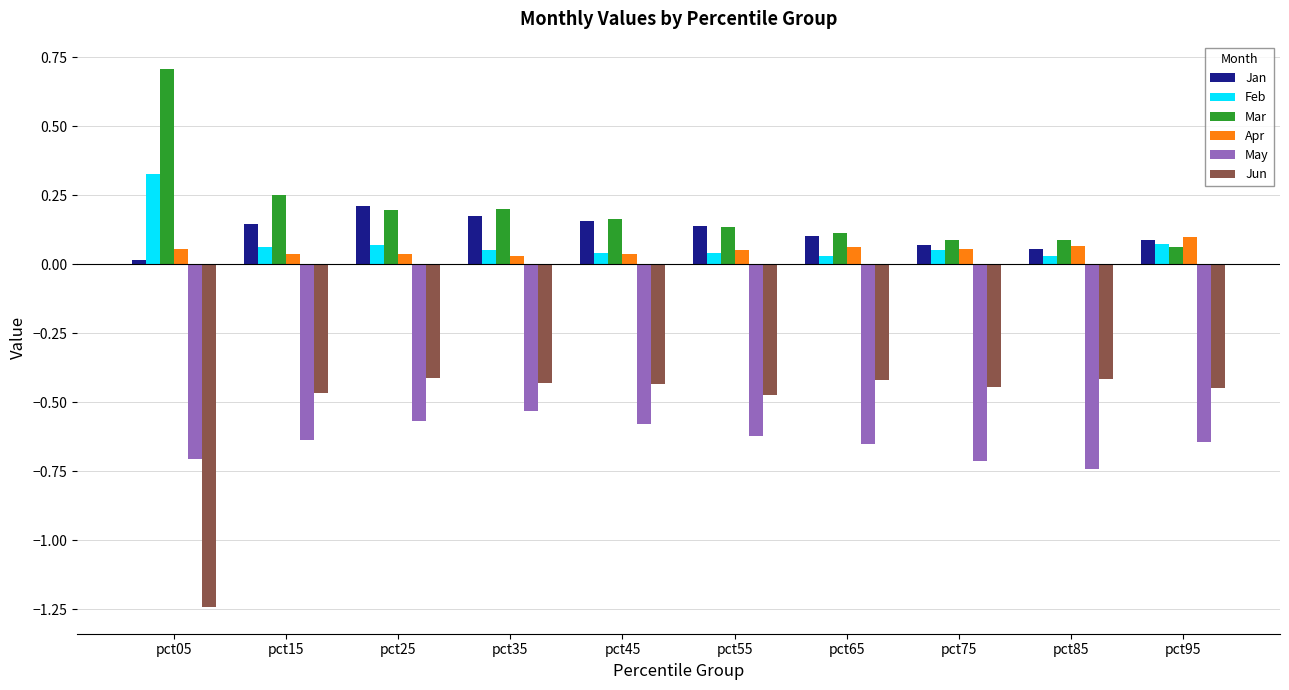

What are all the series names shown in the legend?

Jan, Feb, Mar, Apr, May, Jun